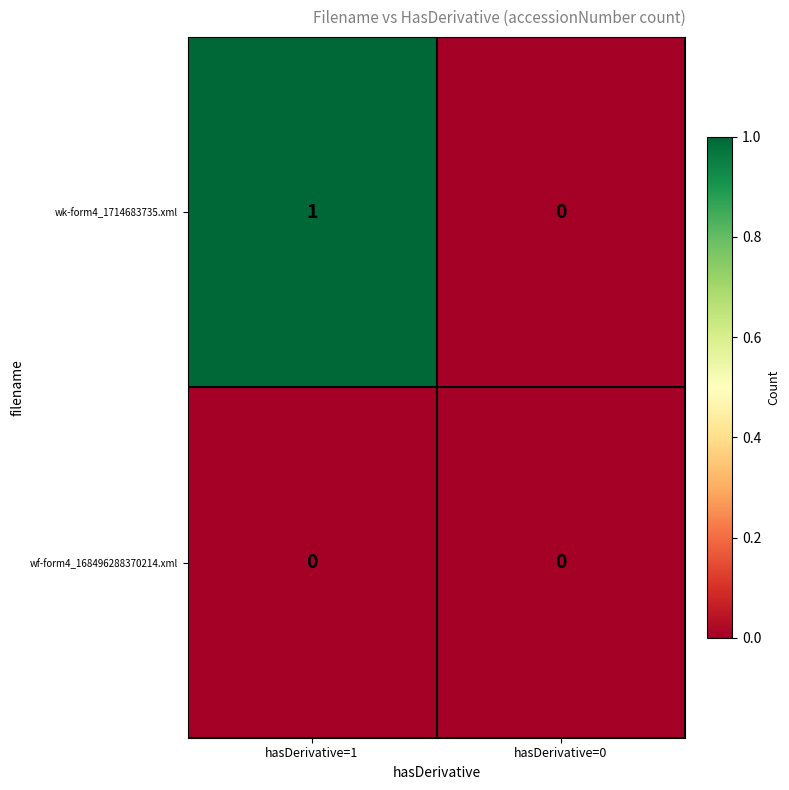

What is the maximum value shown in the chart?

1